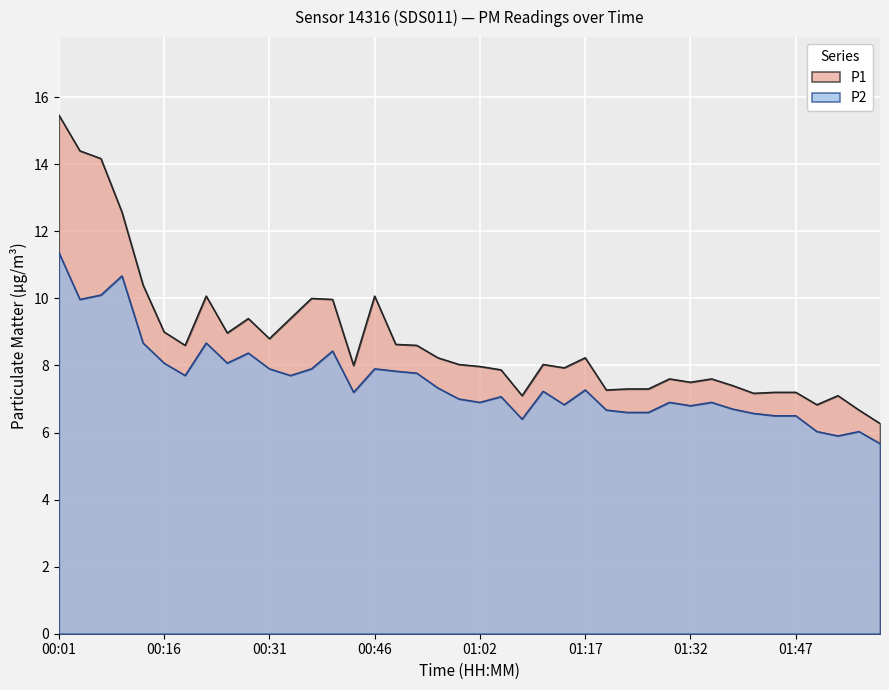

What is the difference between the highest and lowest values at 00:16?

0.9